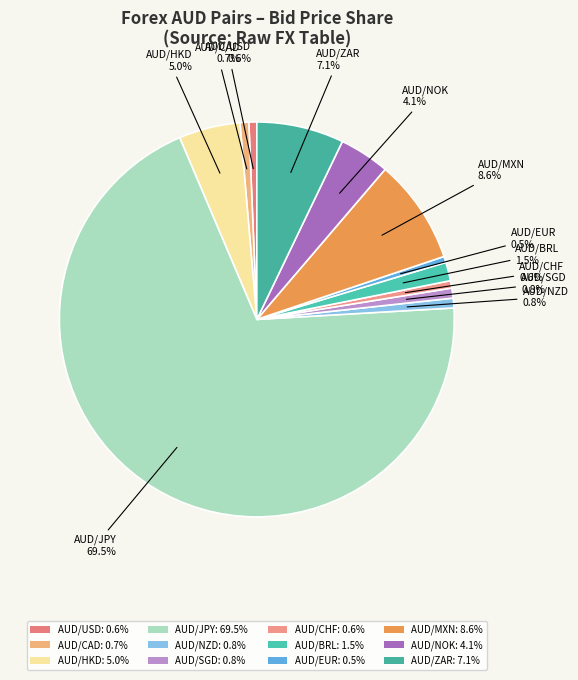

How many slices are in this pie chart?

12